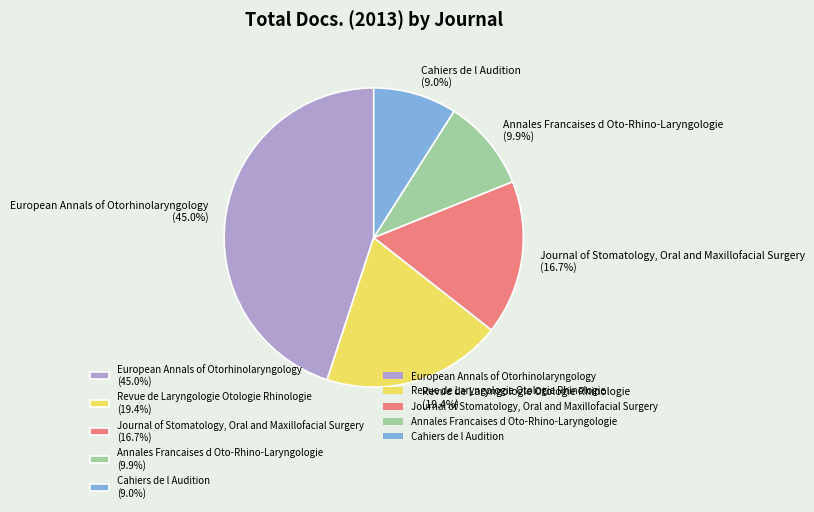

Is it true that Revue de Laryngologie Otologie Rhinologie is 7% of the pie?

False